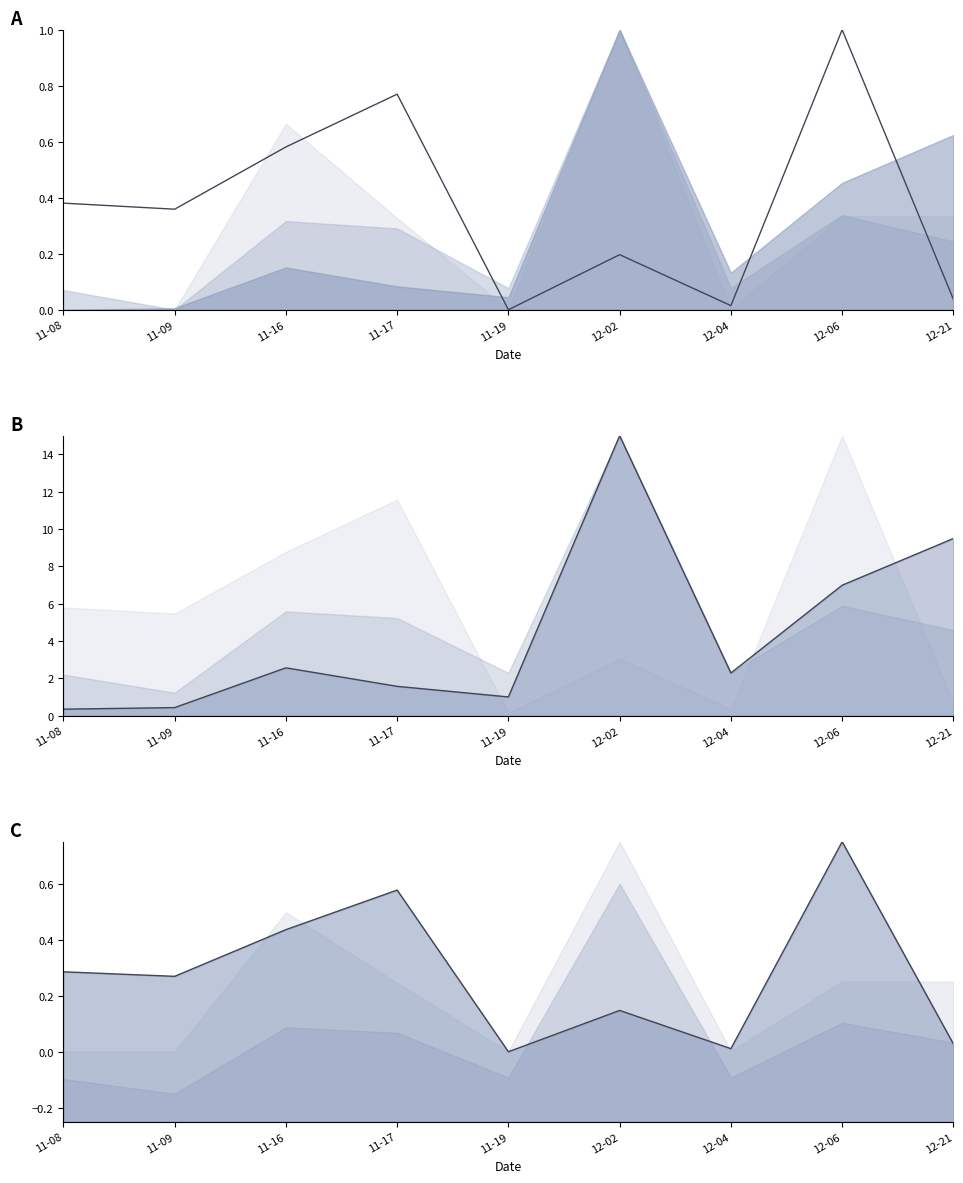

How many values in the Kode Paket line series exceed 2?

5